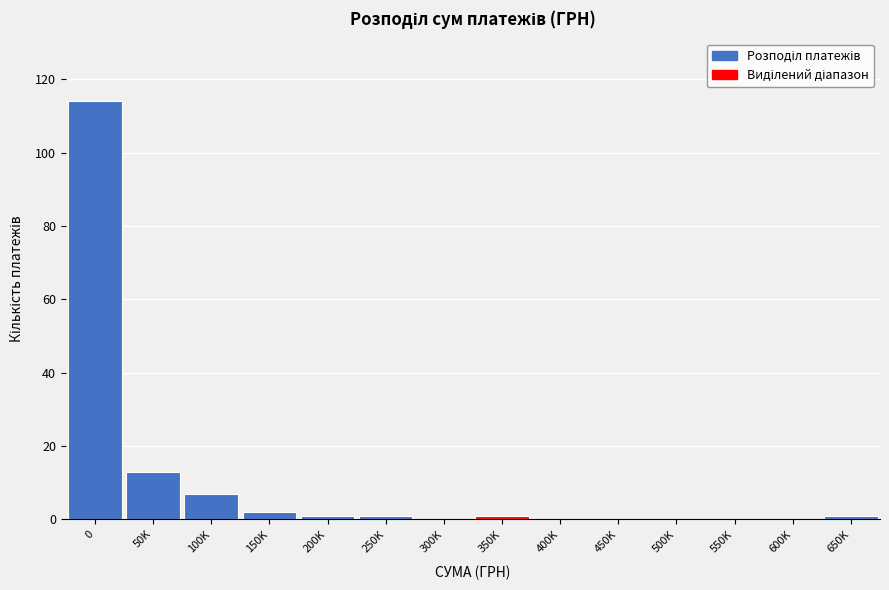

Reading left to right, list all the values displayed in this chart.

0=114	50K=13	100K=7	150K=2	200K=1	250K=1	300K=0	350K=1	400K=0	450K=0	500K=0	550K=0	600K=0	650K=1